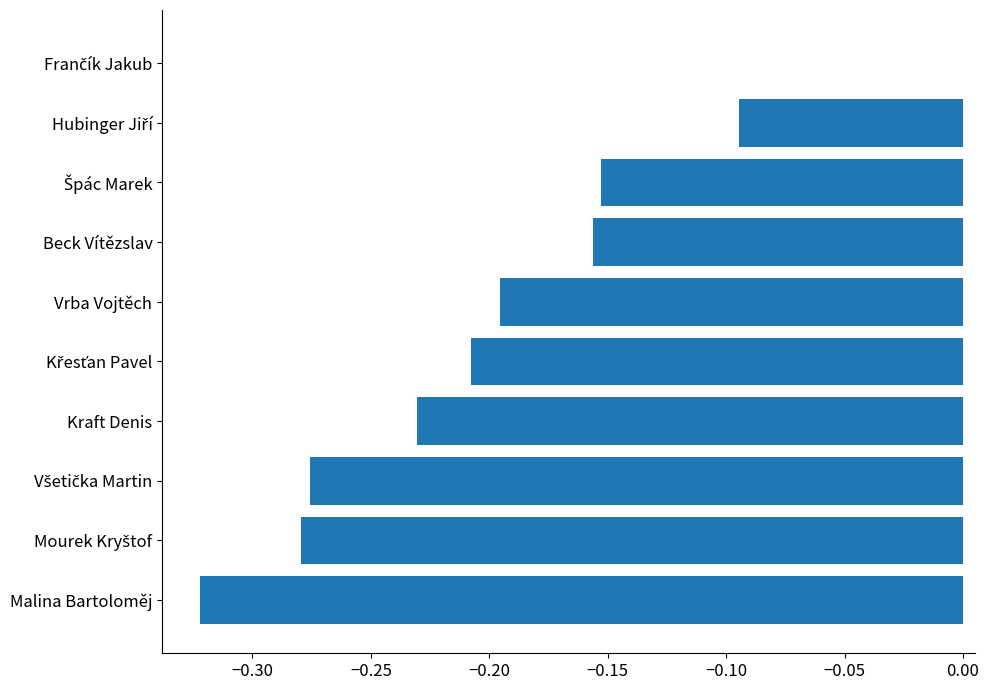

What is the sum of all values?

-1.9